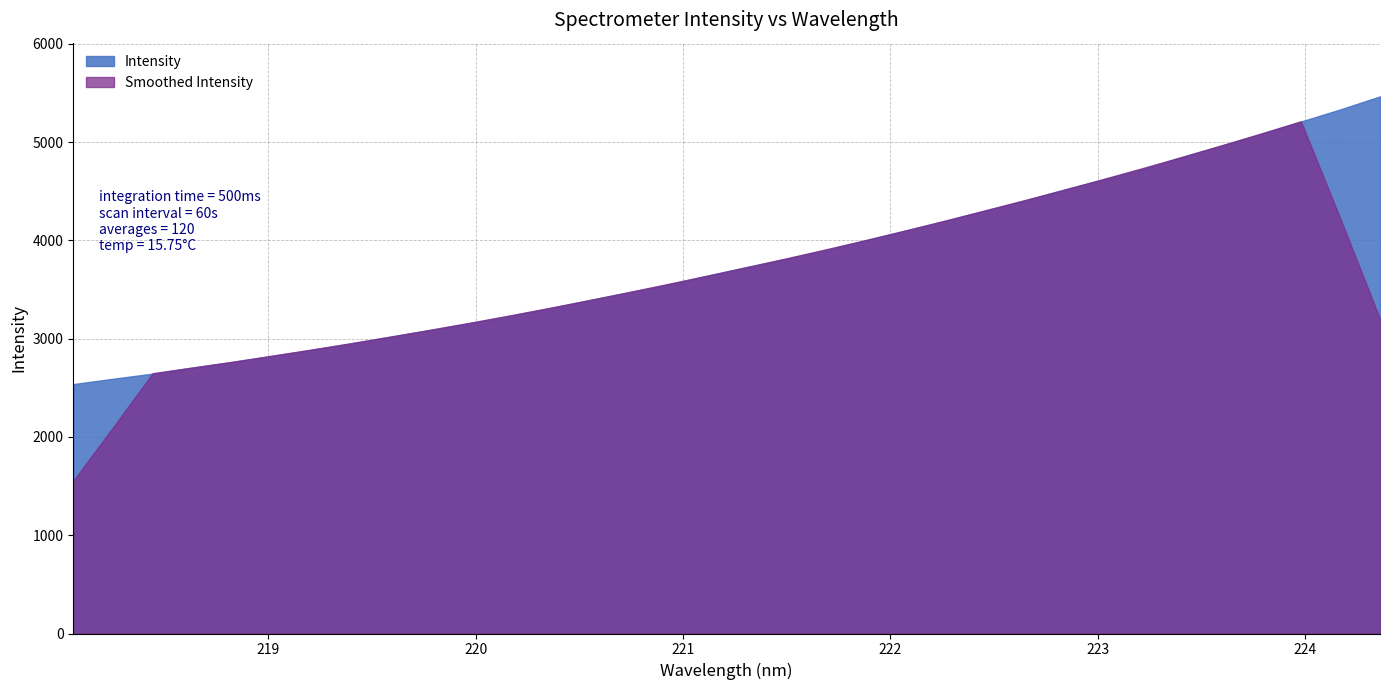

What position from the right is 224.1709?

2